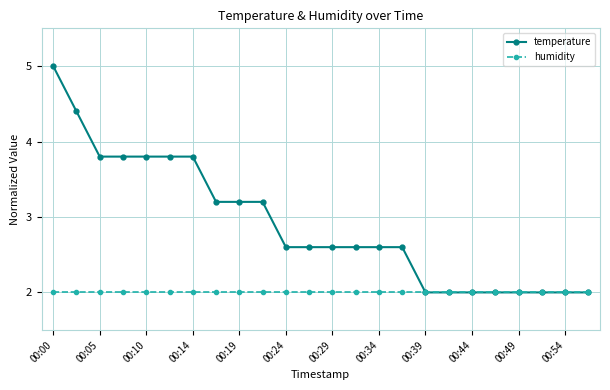

What is the maximum value shown in the chart?

5.0